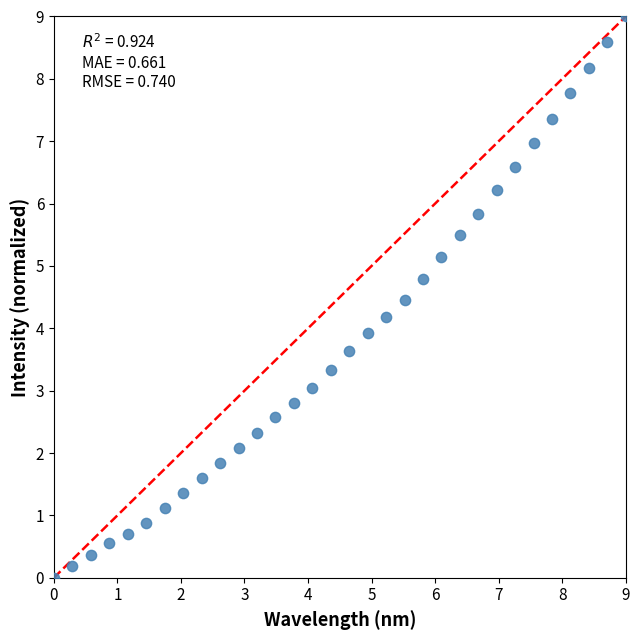

What is the range of Y values (max minus min)?

9.0